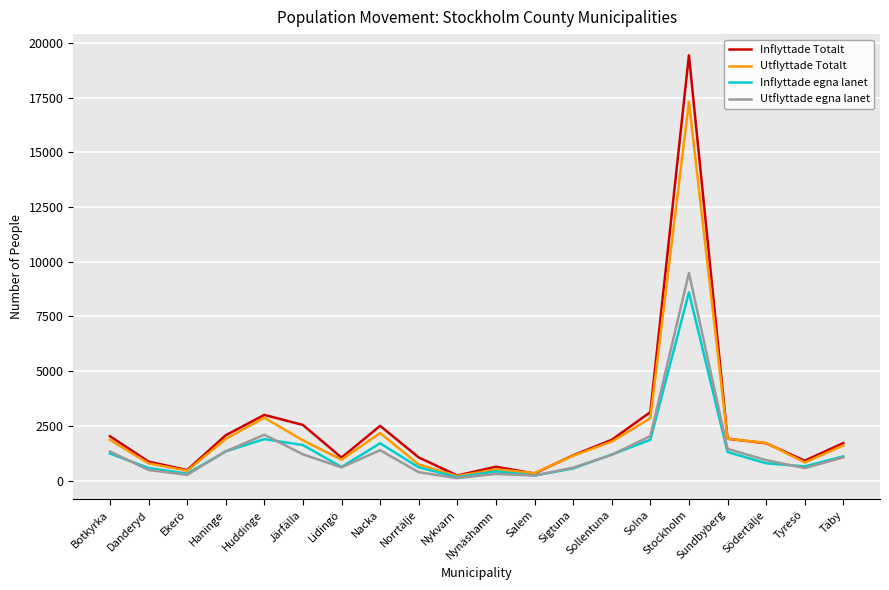

Where is Inflyttade Totalt nearest to the value 9831?

Solna